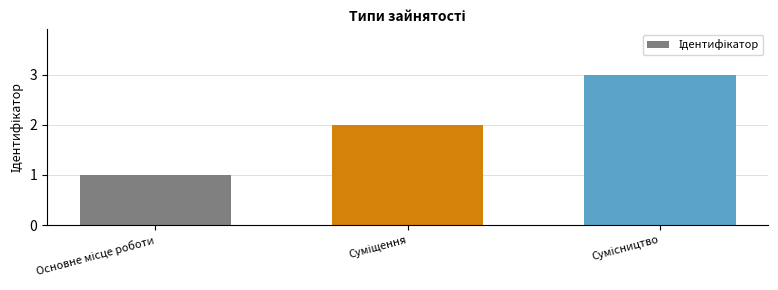

What is the greatest value displayed?

3